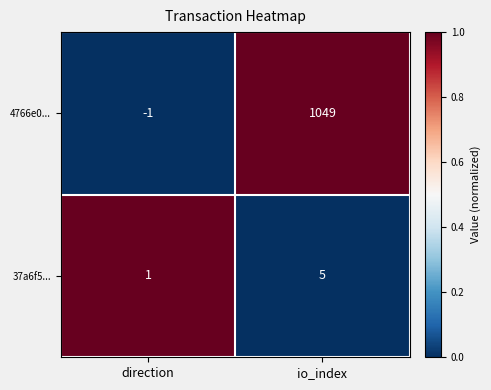

What is the highest value of the 4766e0... series?

1049